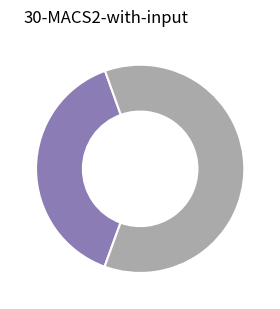

Which category has the biggest portion of the pie?

45-49